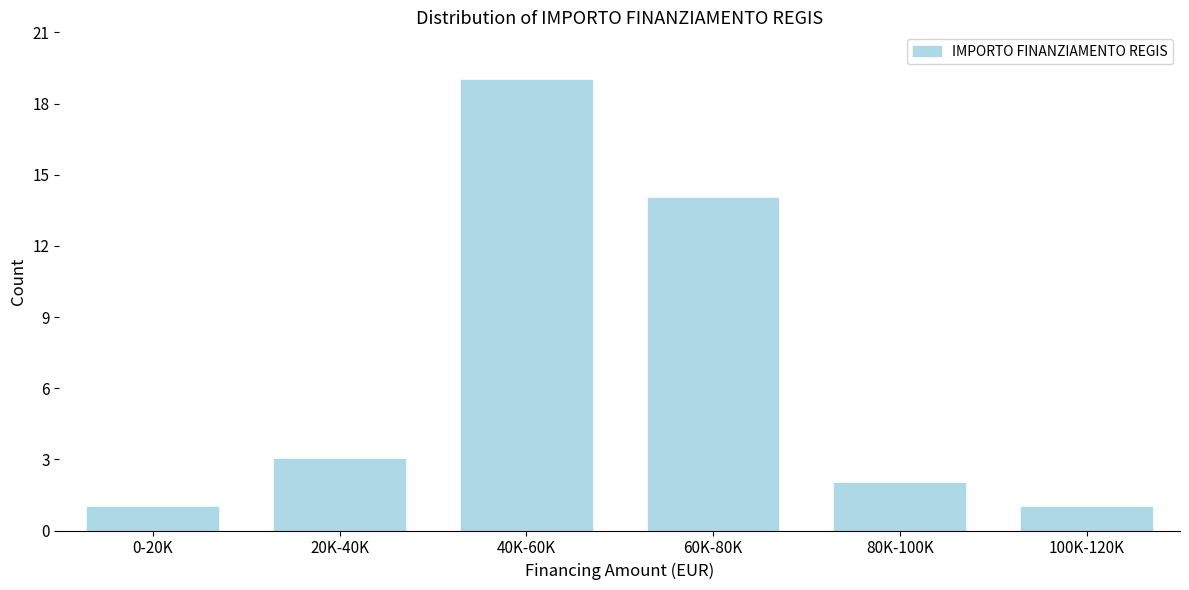

Reading left to right, transcribe all the data shown in this chart.

0-20K=1	20K-40K=3	40K-60K=19	60K-80K=14	80K-100K=2	100K-120K=1